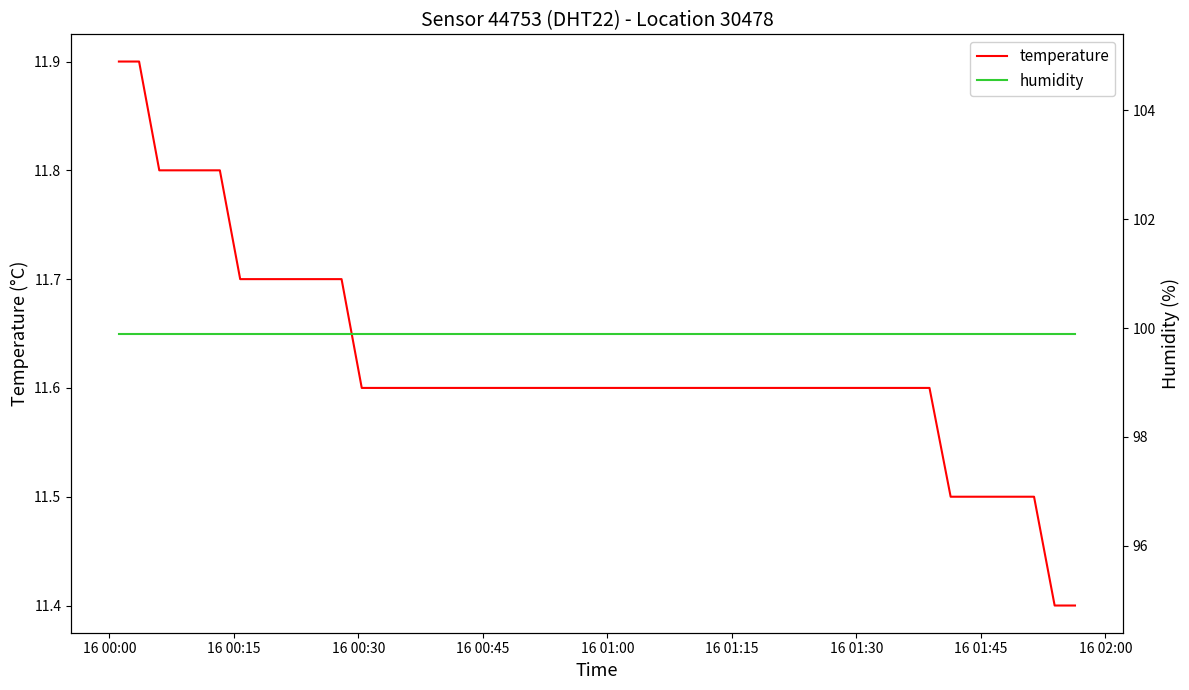

Which series has the largest range (max minus min)?

temperature